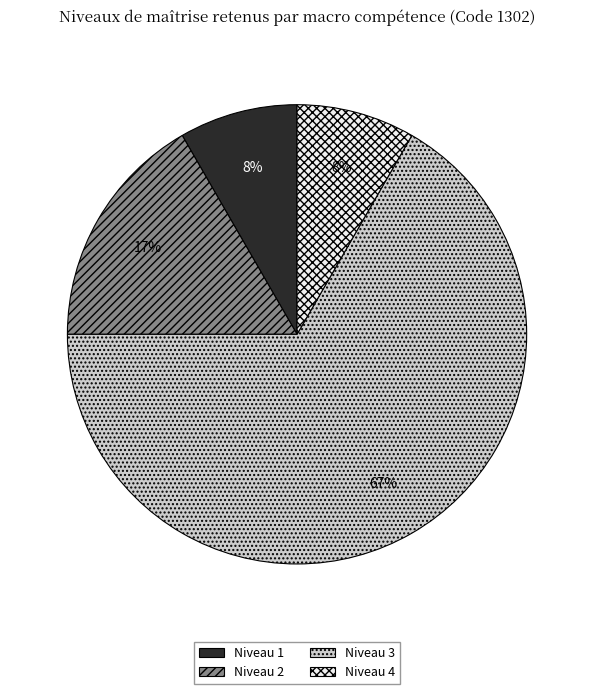

To the nearest percent, what is the difference between the Niveau 2 and Niveau 3 slice percentages?

50%